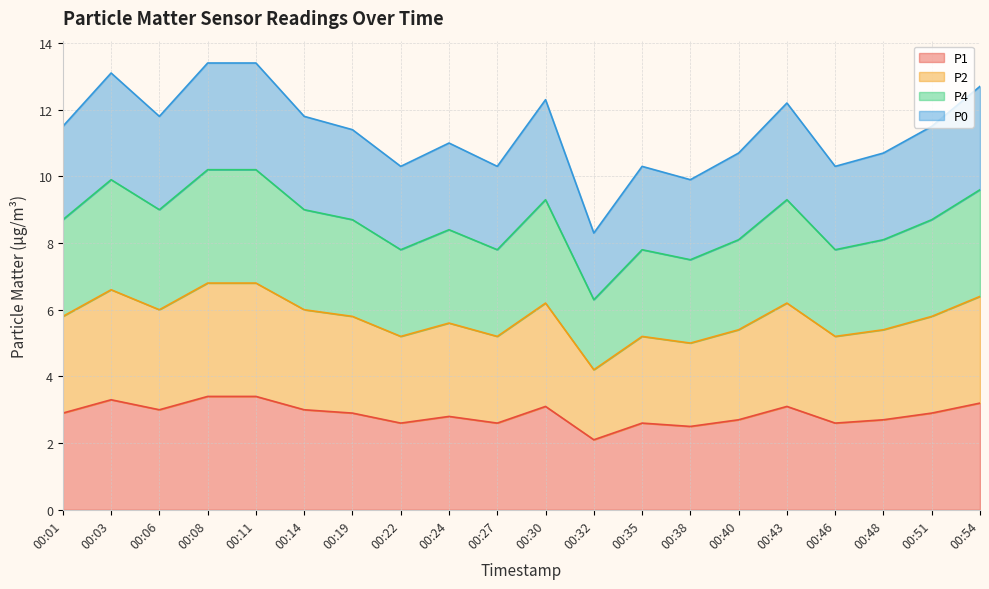

True or false: P2 and P1 intersect in this chart.

False